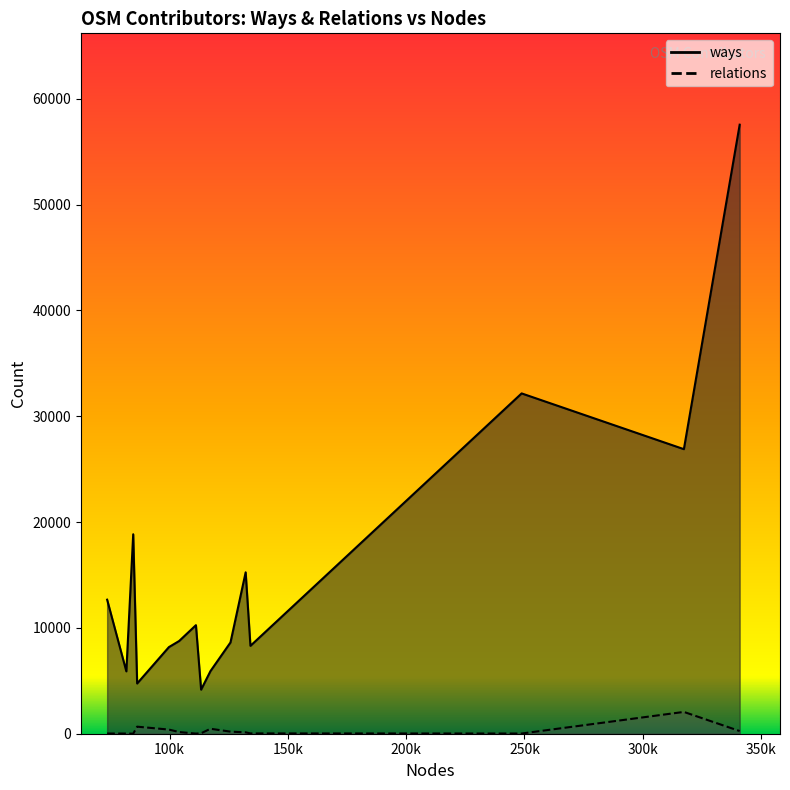

What is the difference between the highest and lowest values at filip55?

5451